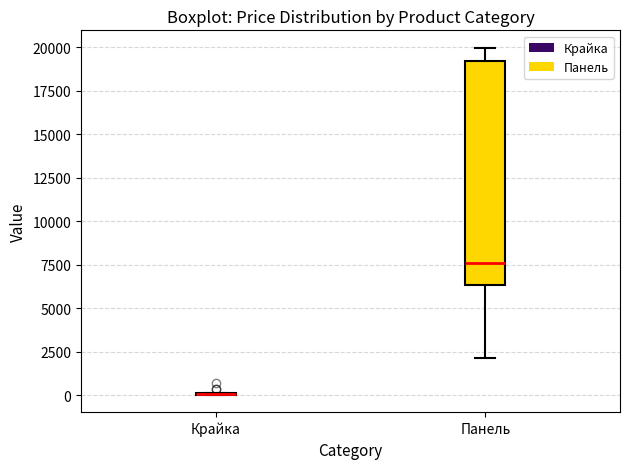

Reading left to right, transcribe this box plot: for each box, give where its median line is, the range the box spans, and where its two whiskers end, as read against the y-axis. The values are not printed on the chart, so give them approximately, as read against the axis.

Крайка: box collapsed to a line at 0, whiskers 0 to 0
Панель: median 7500, box 6500 to 19000, whiskers 2000 to 20000